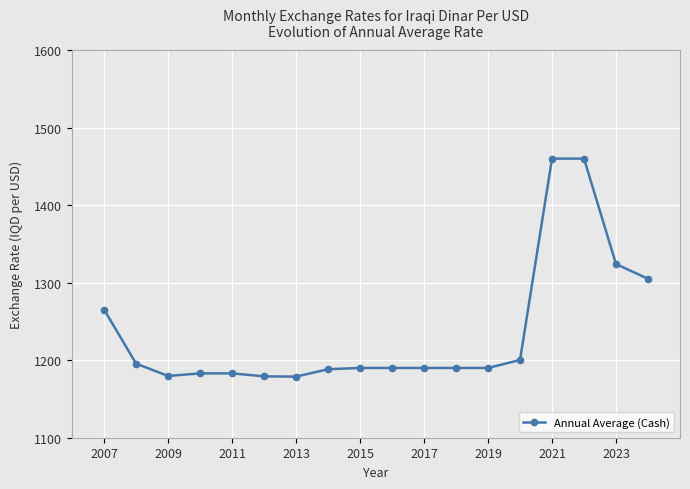

What is the maximum value shown in the chart?

1460.0